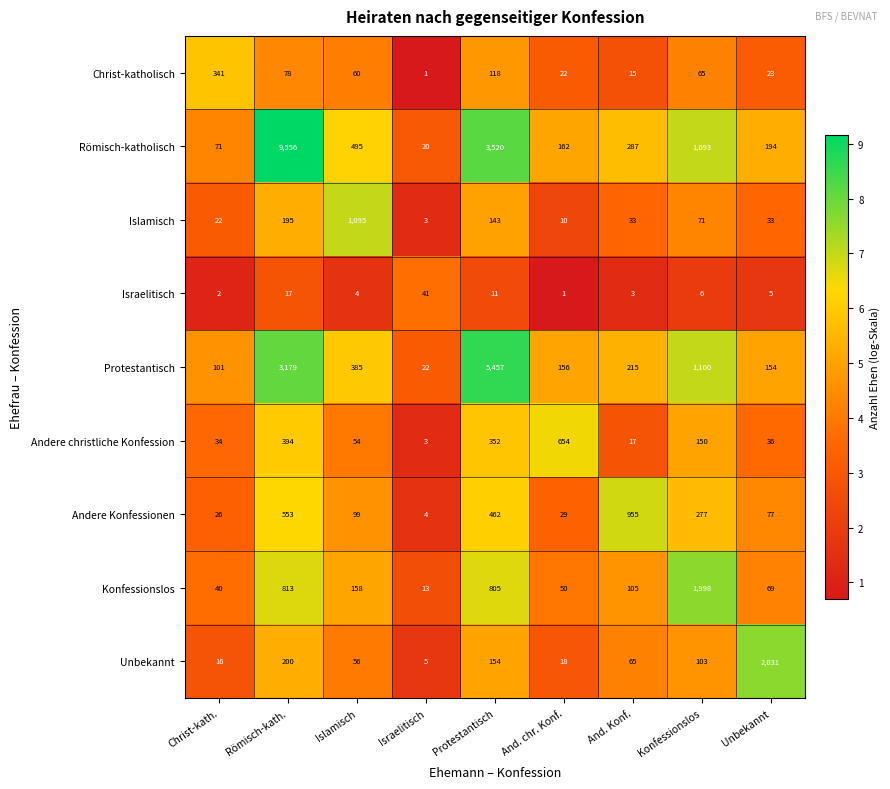

Where does the Christ-katholisch series first go above 60?

Christ-kath.